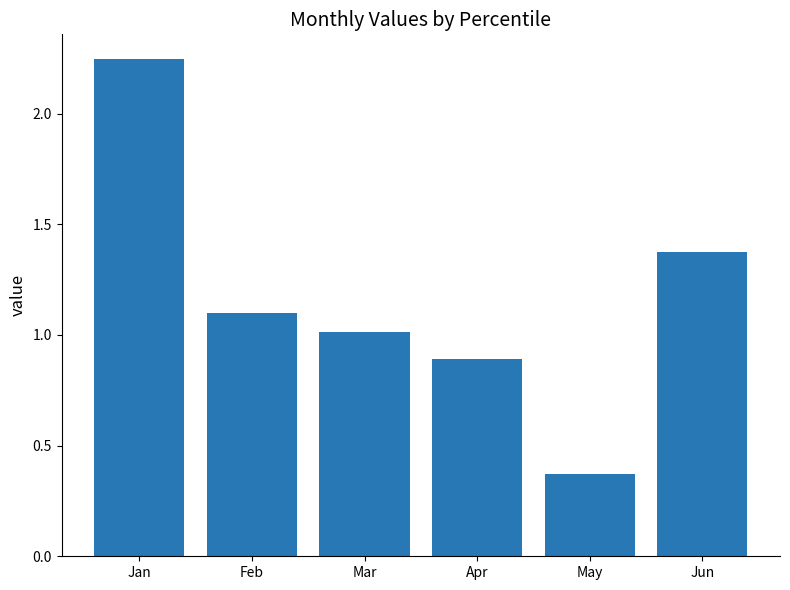

Rank the categories by value from highest to lowest.

Jan, Jun, Feb, Mar, Apr, May